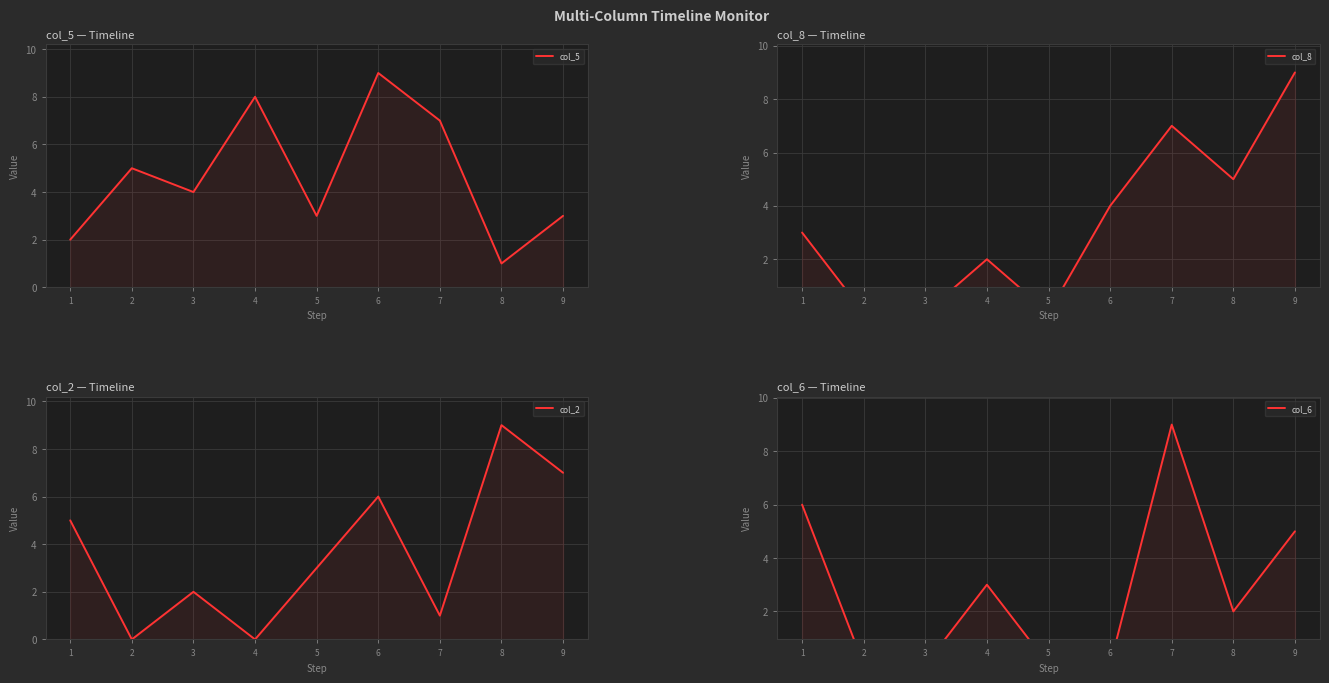

In col_2, how many points are lower than both neighbors (excluding endpoints)?

3